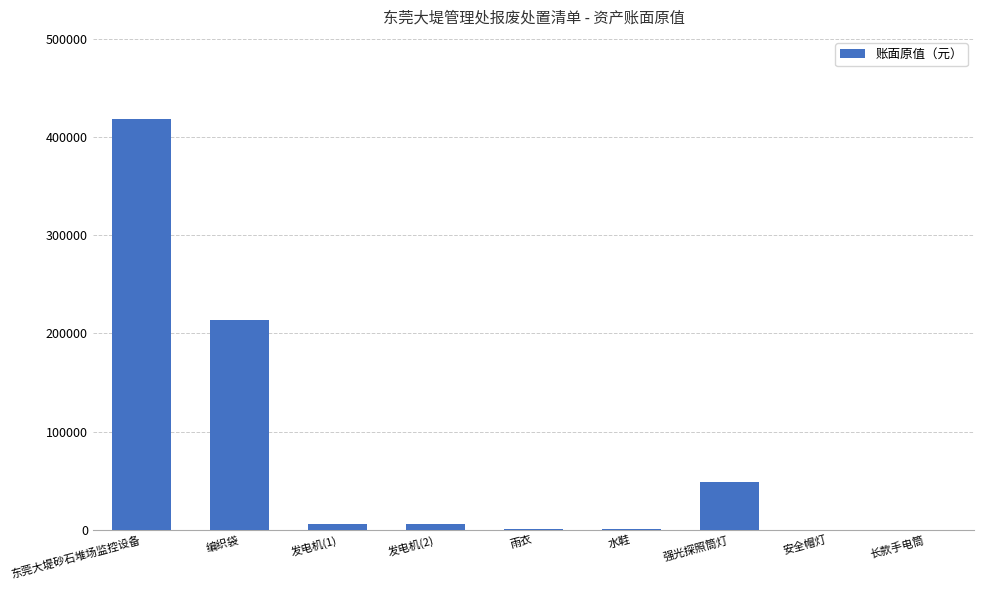

What is the sum of all values?

695071